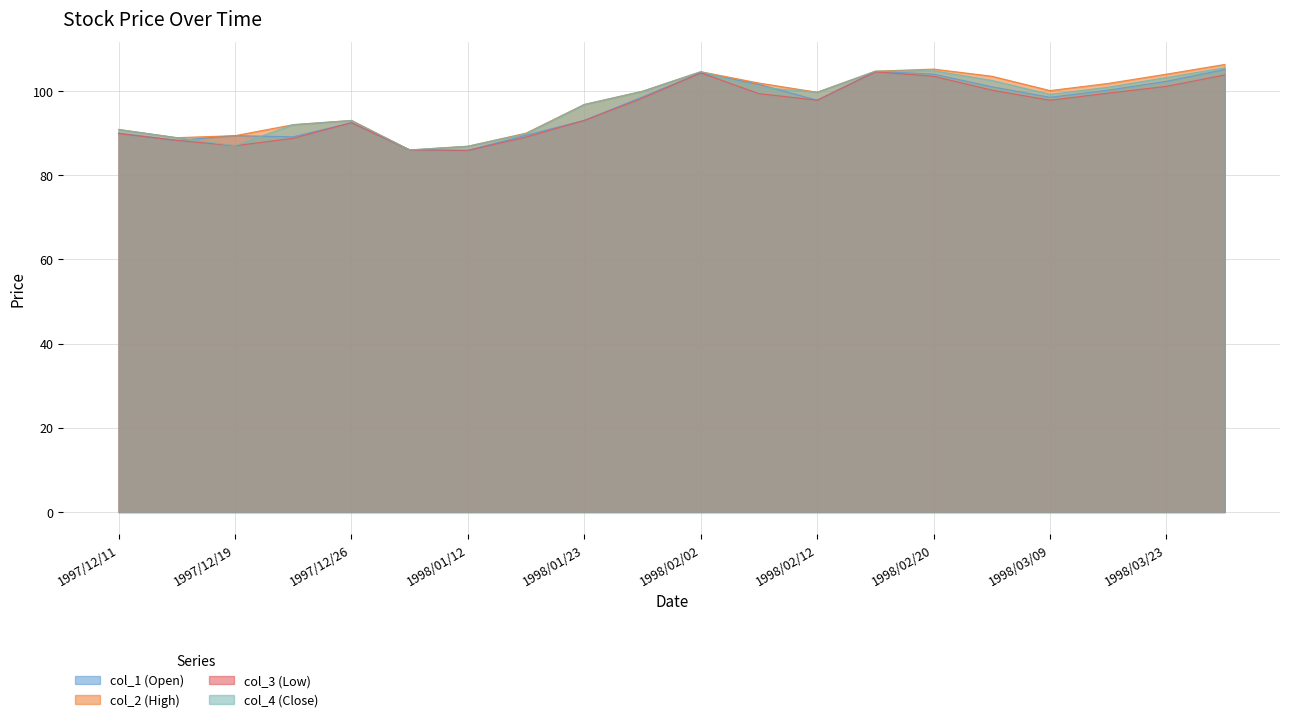

What is the difference between the maximum and second lowest values in the col_3 (Low) series?

18.5